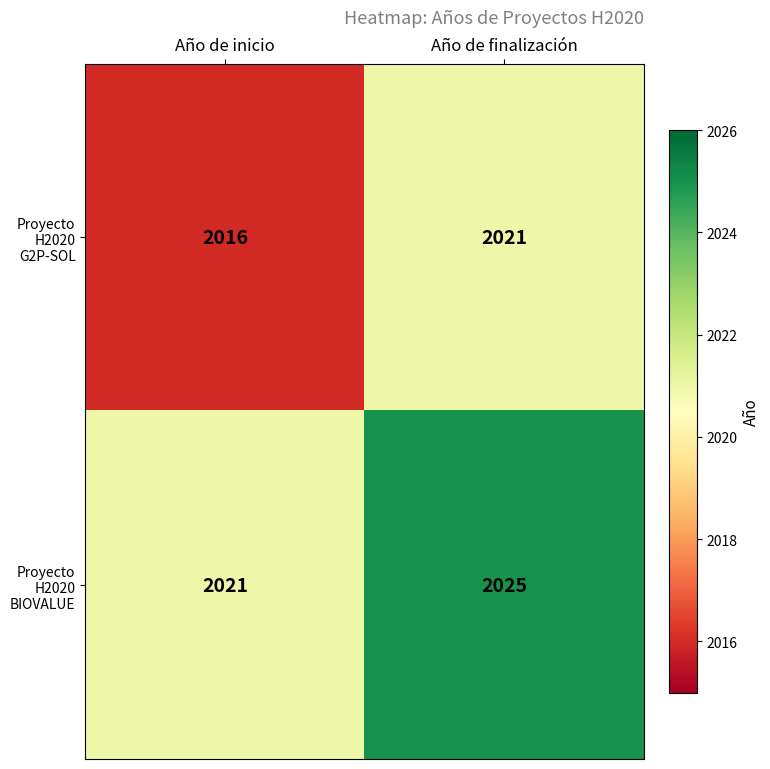

Reading left to right, what are all the values shown in this chart?

Proyecto H2020 G2P-SOL: 2016	2021
Proyecto H2020 BIOVALUE: 2021	2025